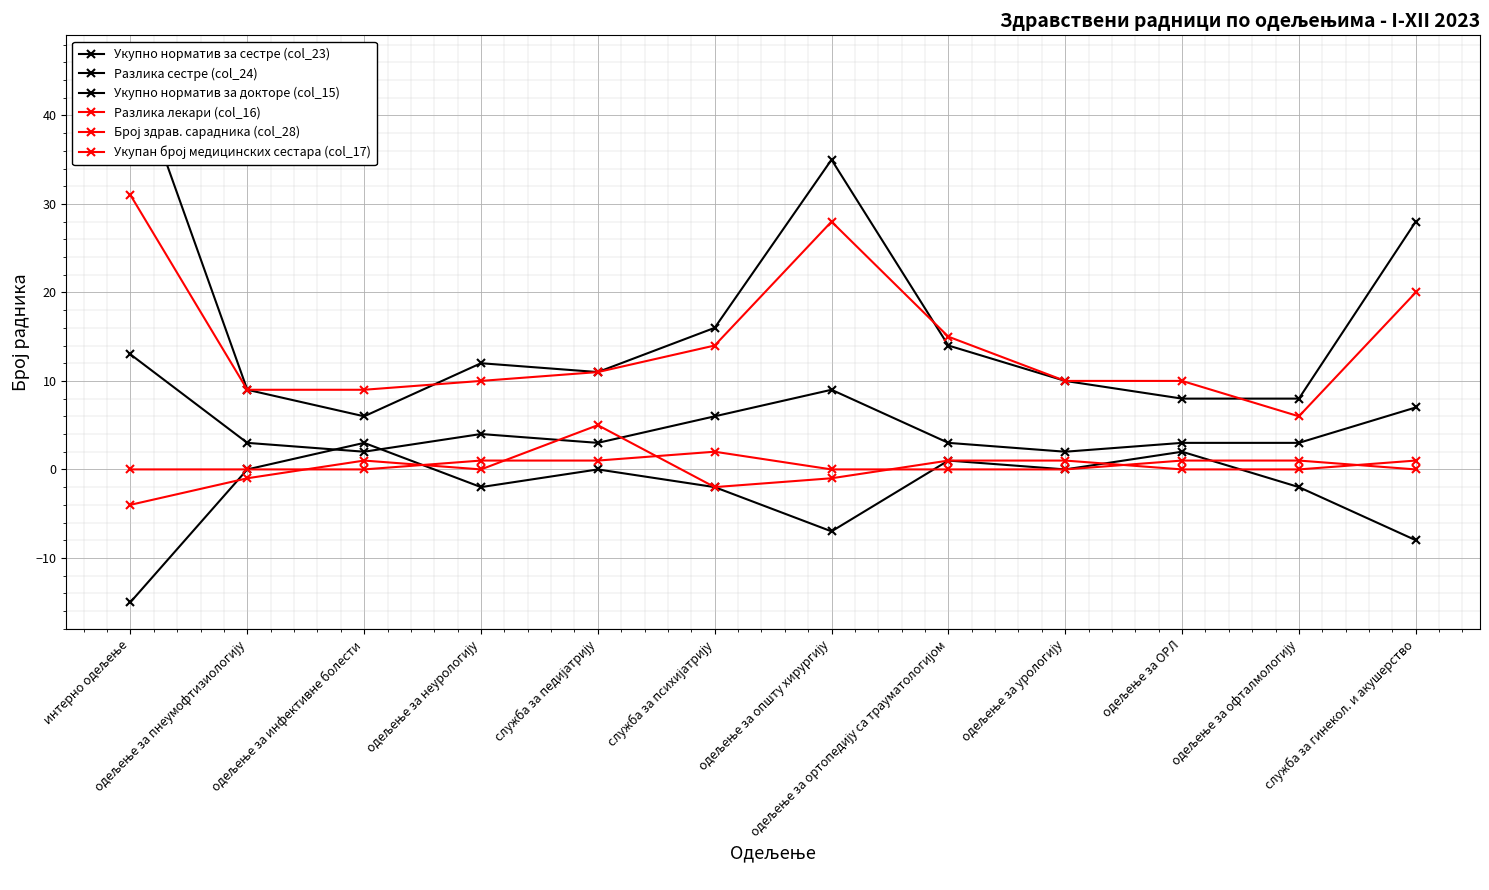

How many series are shown in this chart?

6